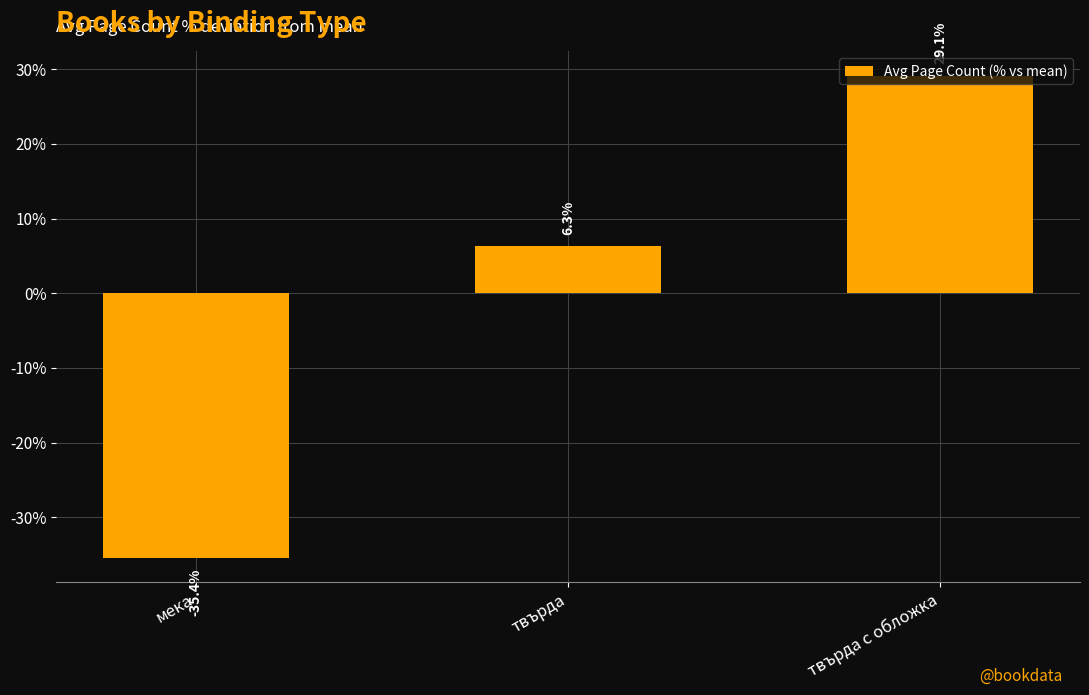

What is the sum of the values at твърда с обложка and мека?

-6.3